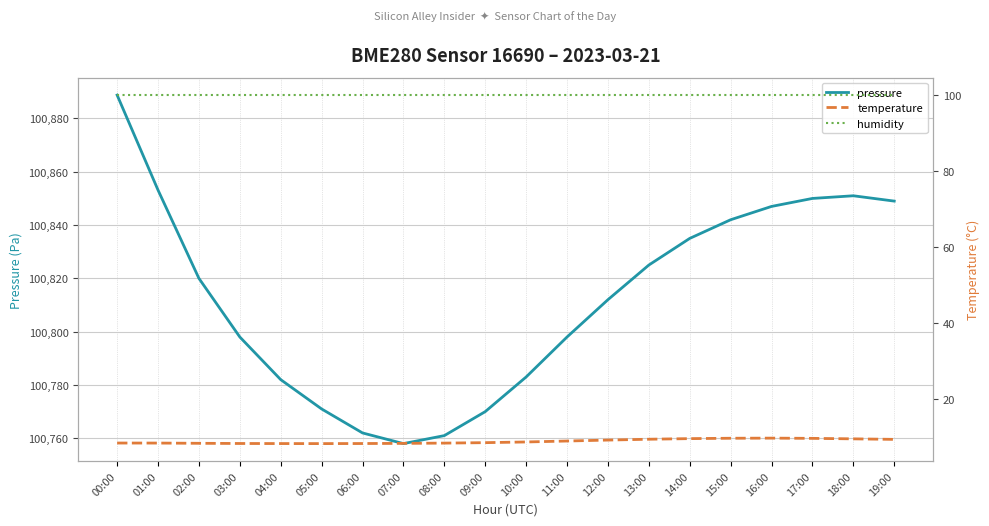

List the labels in order of pressure value, smallest first.

07:00, 08:00, 06:00, 09:00, 05:00, 04:00, 10:00, 03:00, 11:00, 12:00, 02:00, 13:00, 14:00, 15:00, 16:00, 19:00, 17:00, 18:00, 01:00, 00:00